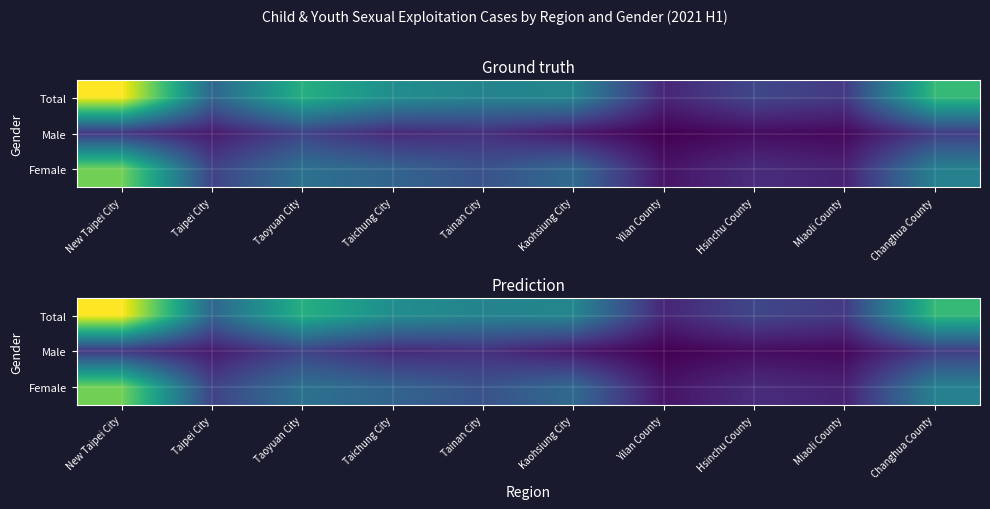

What is the total value across all series at Hsinchu County?

50